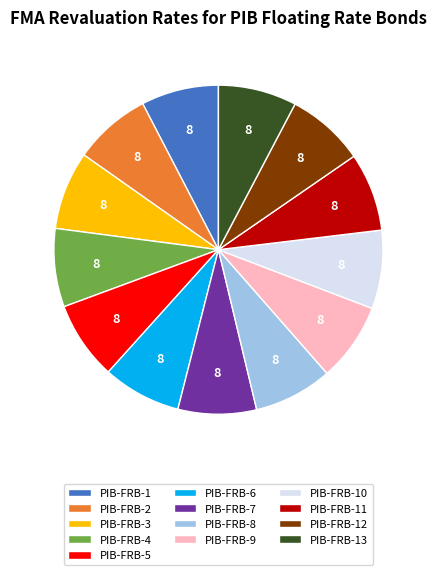

How many segments does this pie chart have?

13